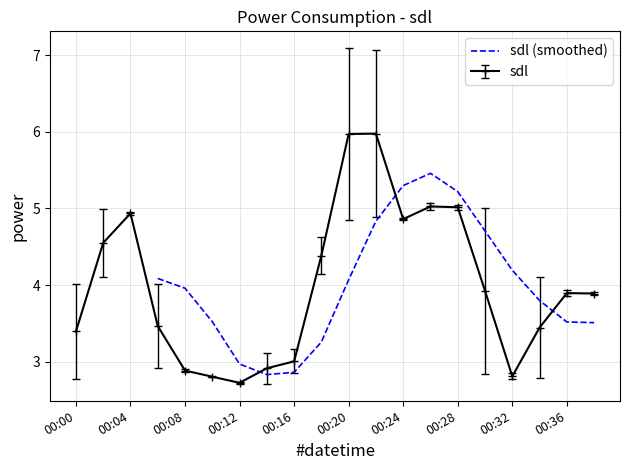

Is it true that sdl (smoothed) equals 4.0 at 00:08?

True